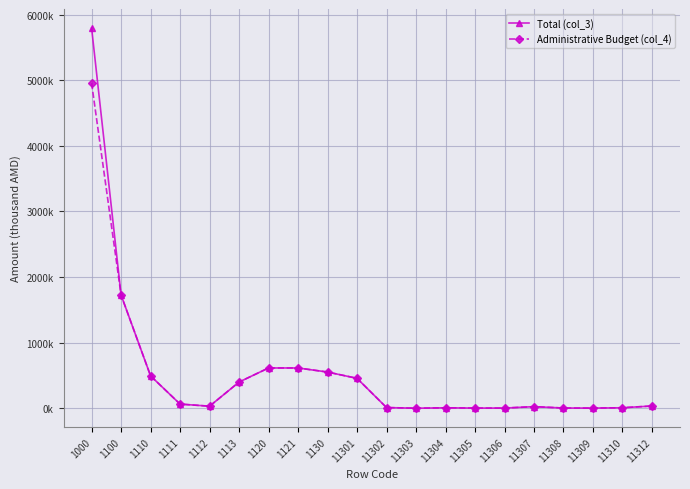

What is the average value of the Administrative Budget (col_4) series?

499599.4